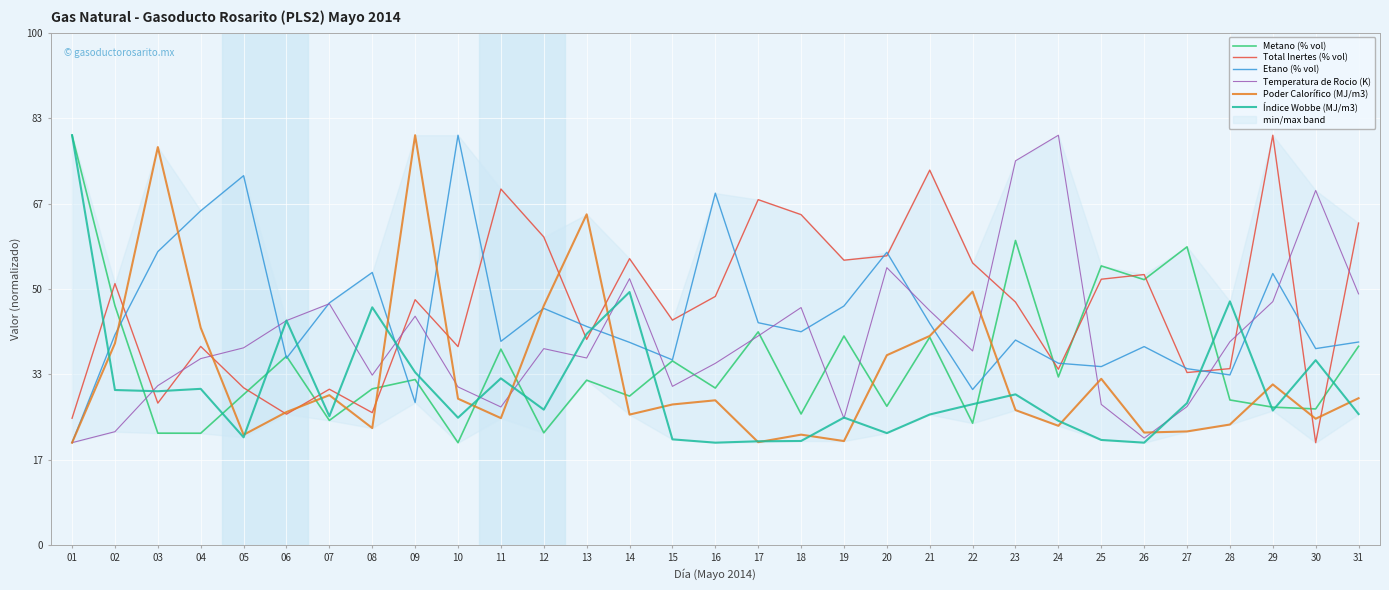

How many lines are shown in the chart?

6